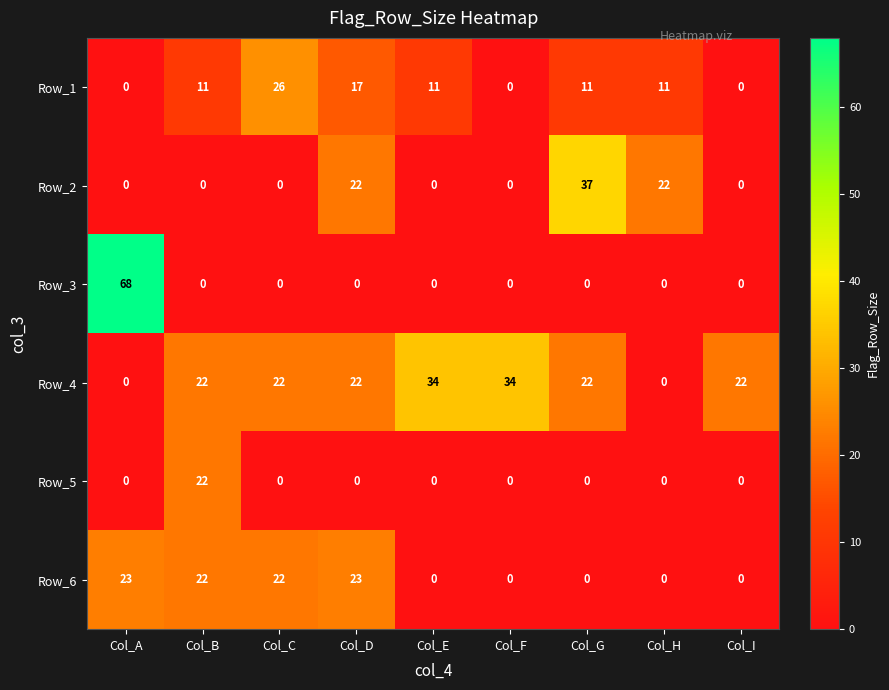

What is the difference between the maximum and second lowest values in the Row_4 series?

34